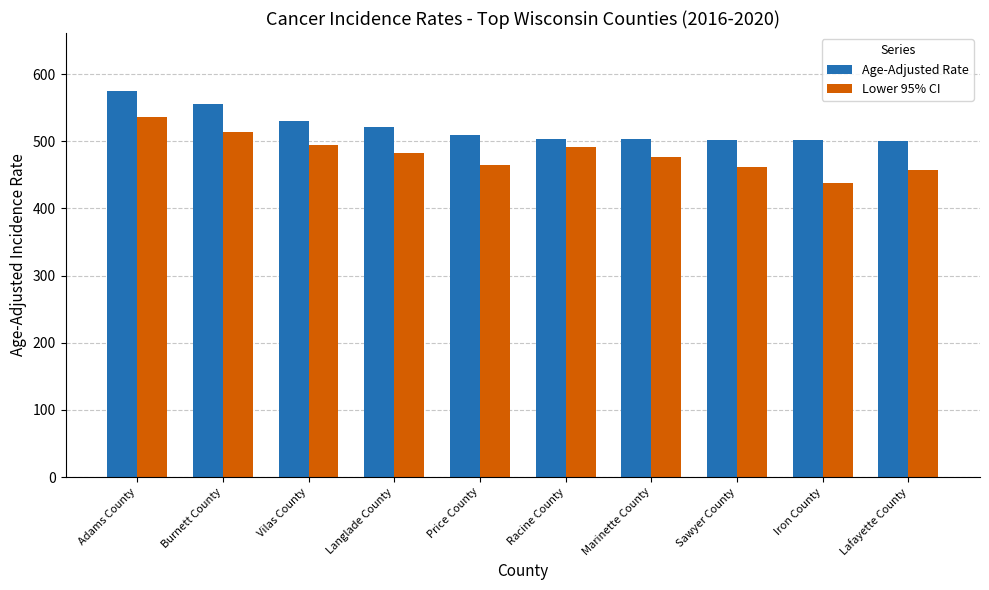

The Age-Adjusted Rate series shows 509.3 at Price County. True or false?

True